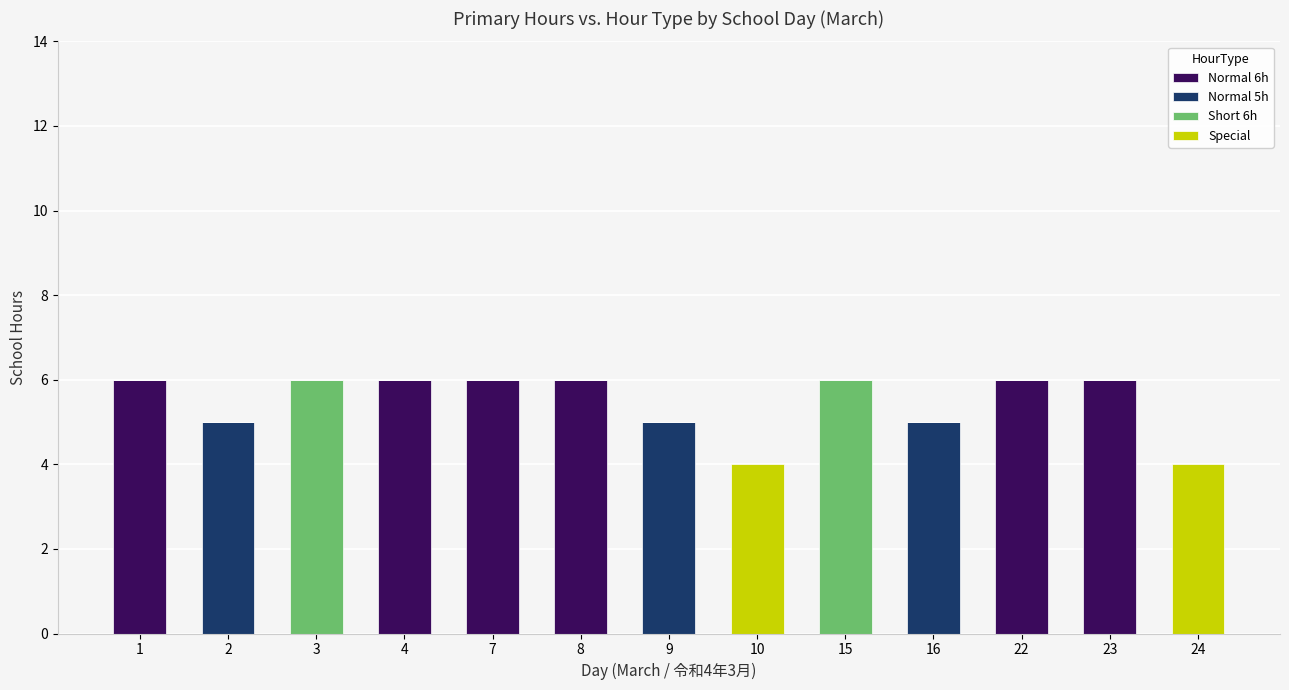

What is the total value across all series at 8?

6